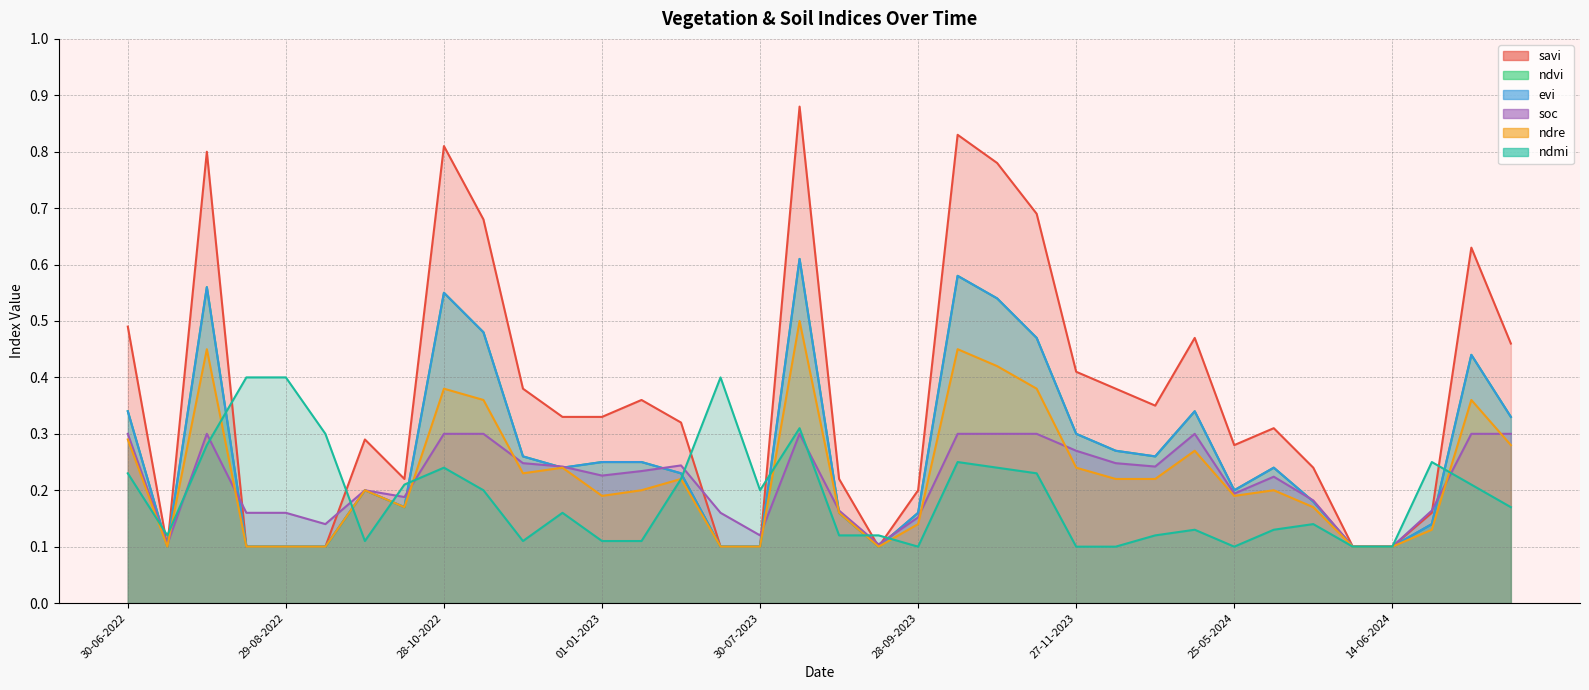

Does the chart display data point markers on the line(s)?

No